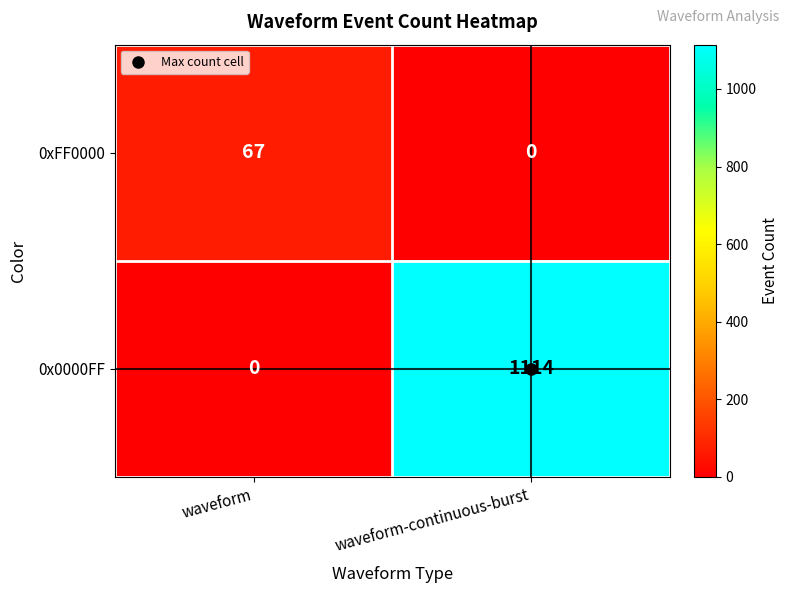

Rank the series at waveform from lowest to highest value.

0x0000FF, 0xFF0000